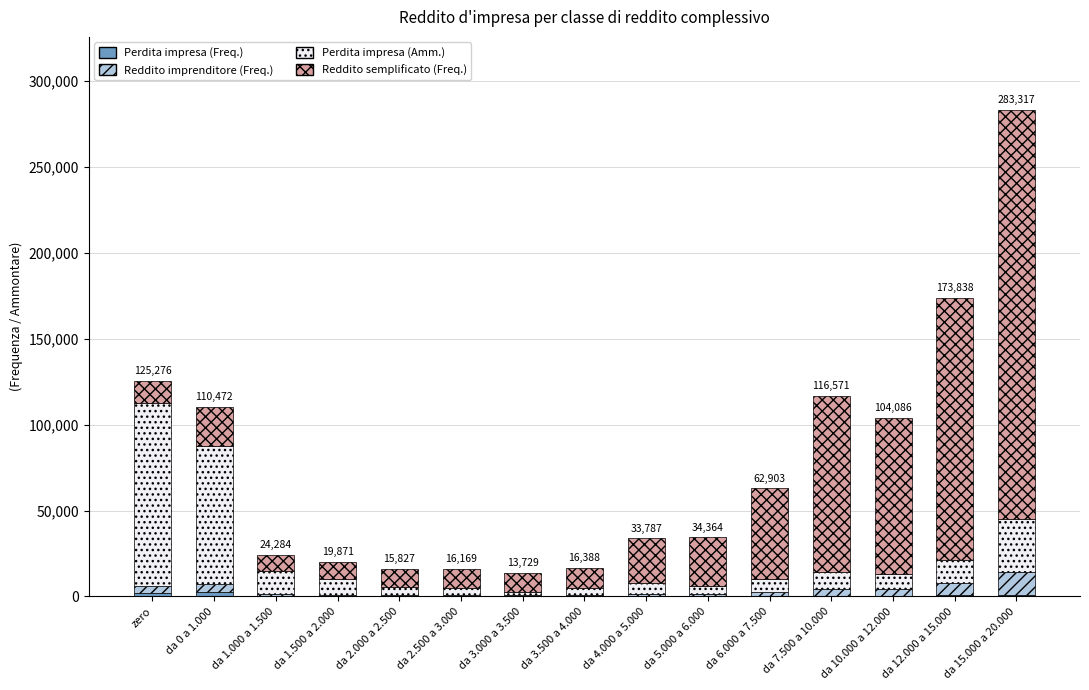

At which category is the sum across all series the highest?

da 15.000 a 20.000